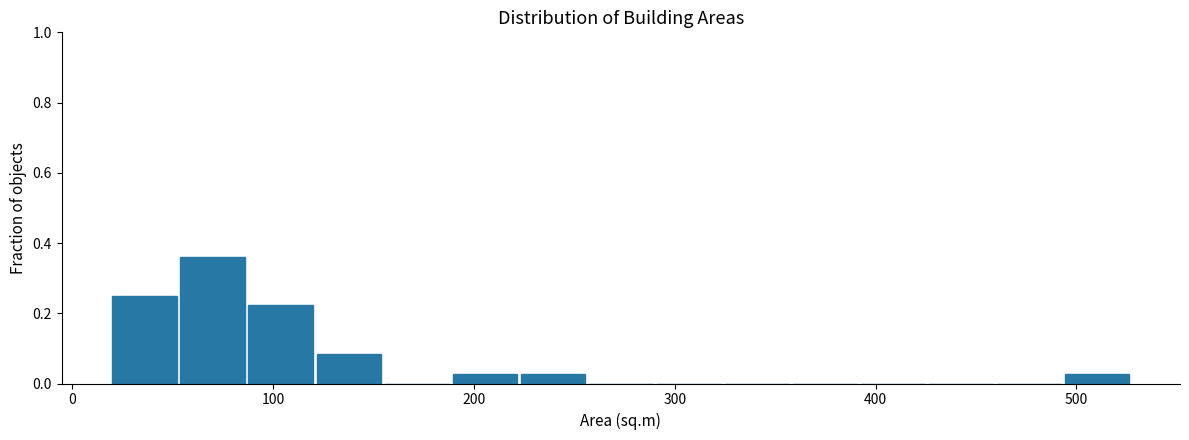

Around what value on the x-axis is the tallest bar? Give the approximate position of its centre, as read against the axis.

70